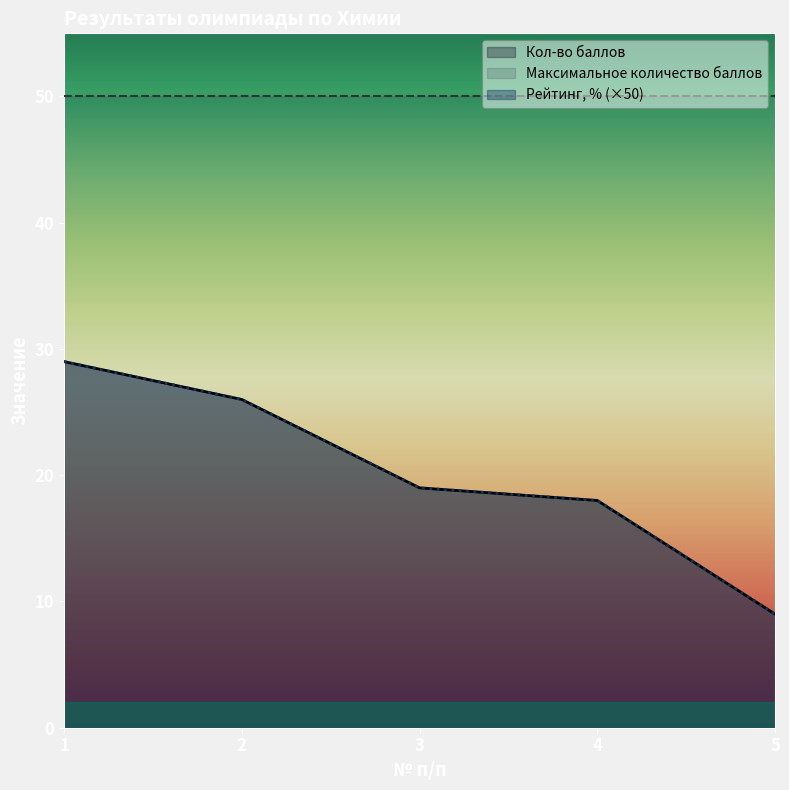

Is the value of Кол-во баллов at 2 greater than the value of Рейтинг, % at 3?

Yes